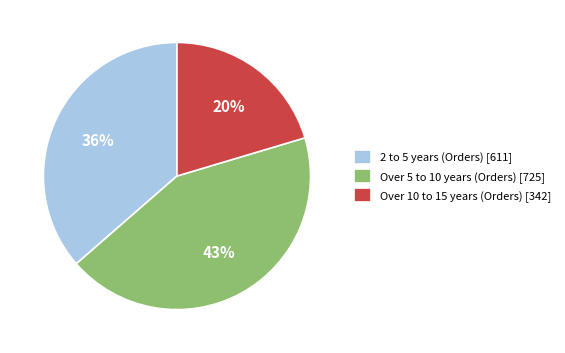

How many slices are in this pie chart?

3